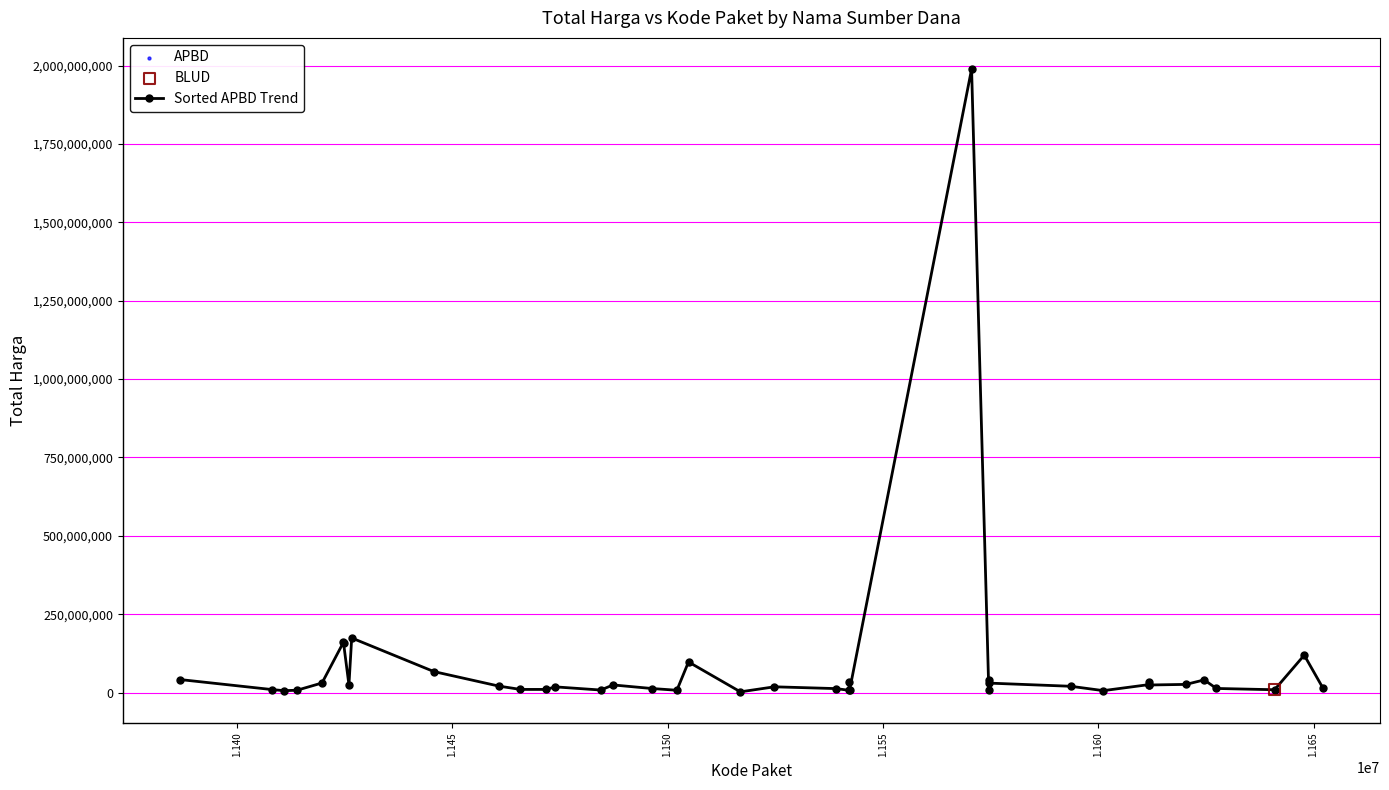

What is the sum of all values?

3363807500